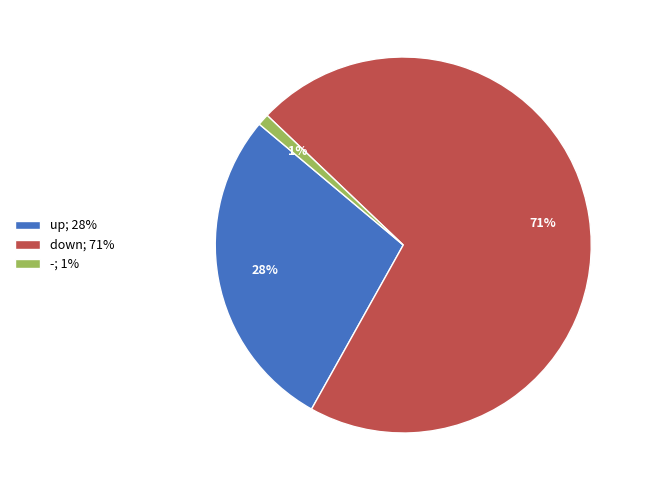

Is the sum of down and up greater than half?

Yes